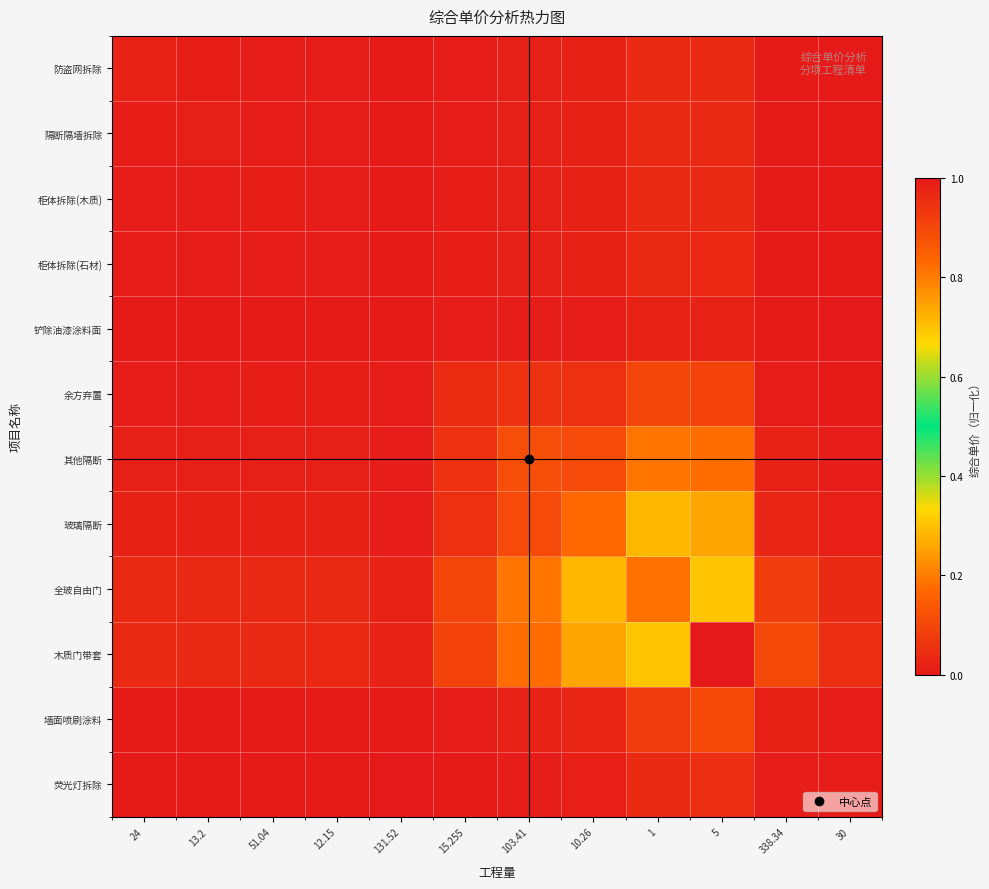

How many data points does each series have?

12